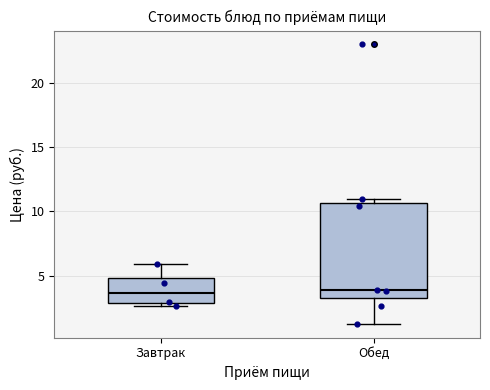

Which box is the tallest, from its lower edge to its upper edge?

Обед